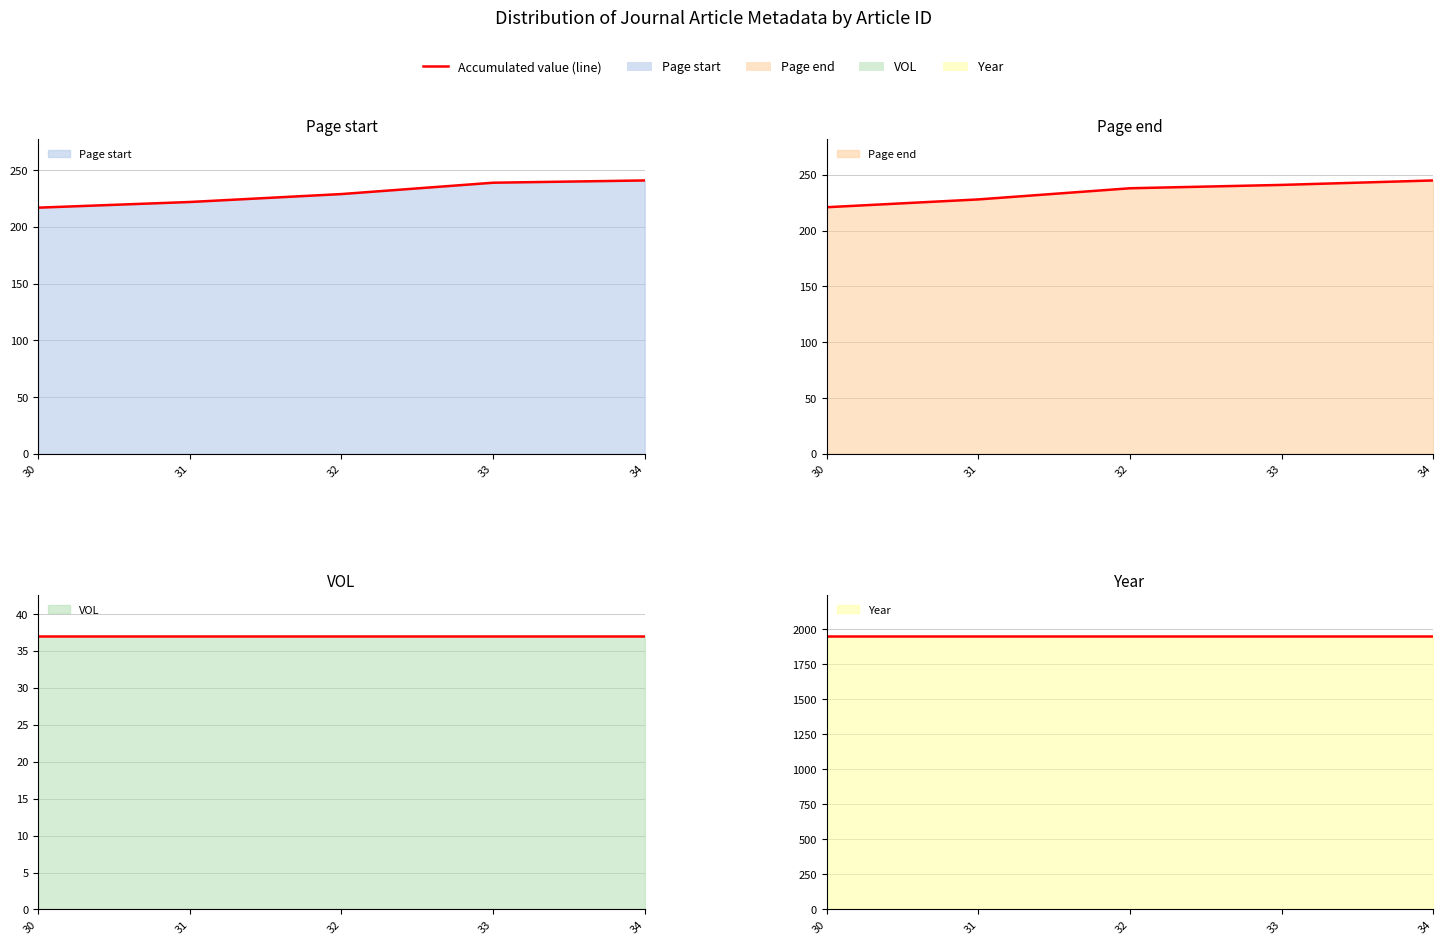

At which category is the sum across all series the highest?

34